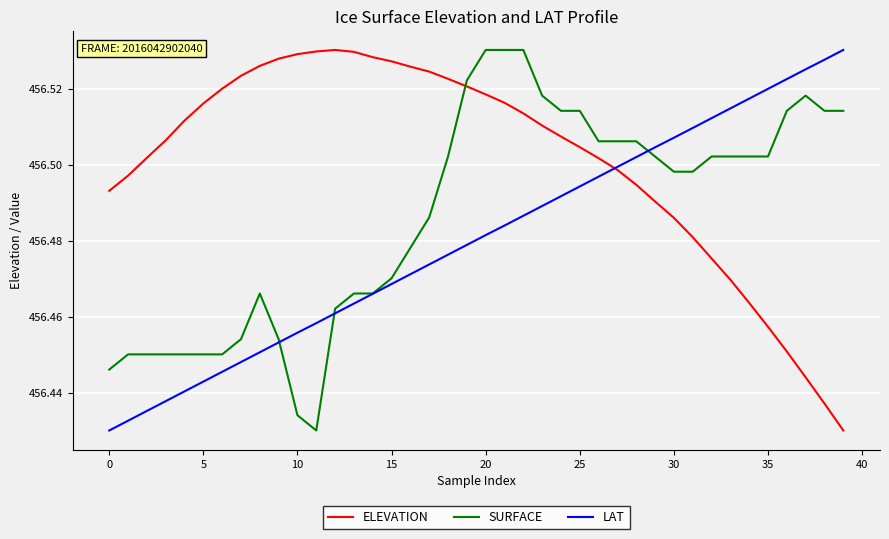

What is the difference between the maximum and minimum values in the SURFACE series?

0.1